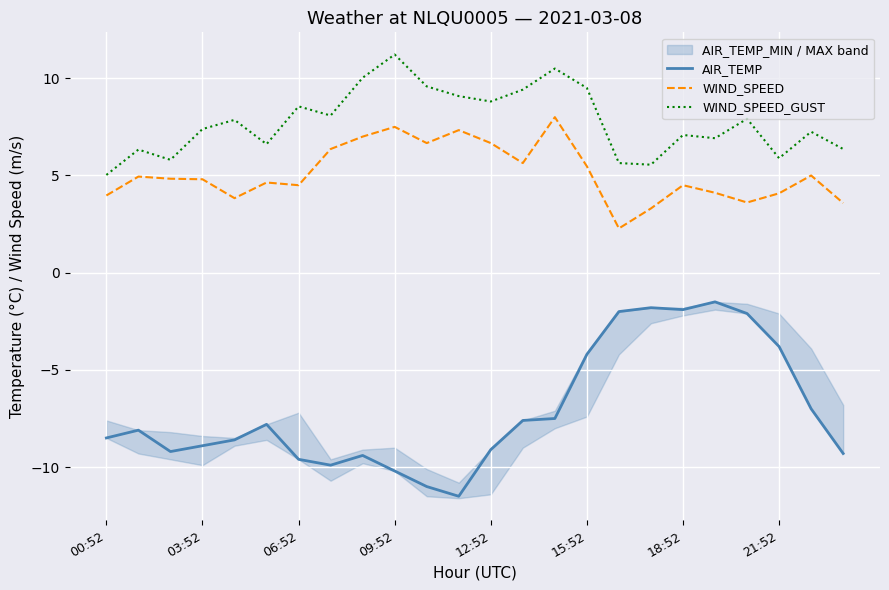

What is the label of the 24th point from the left?

23